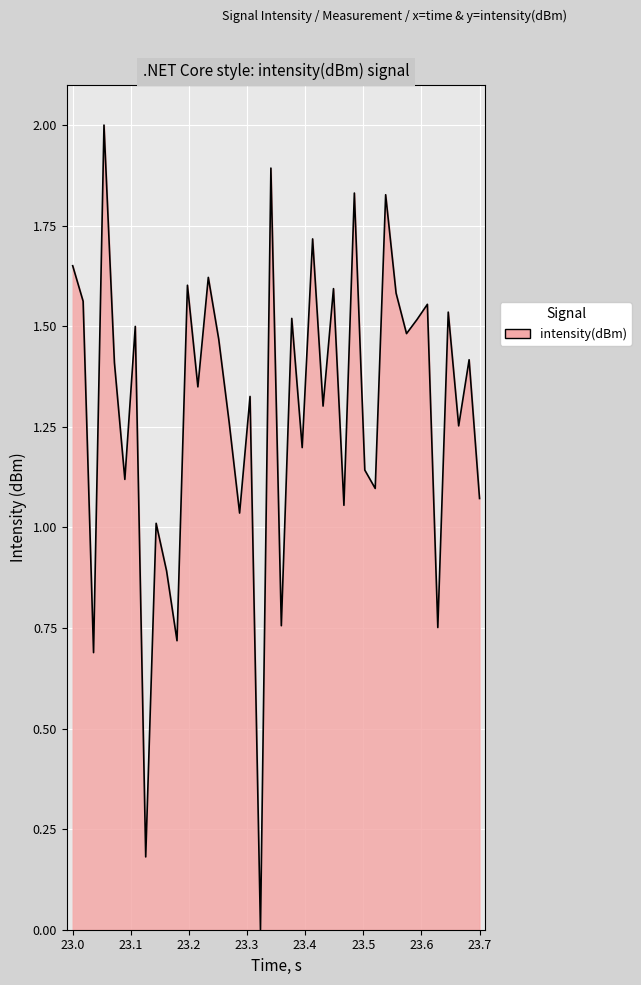

What is the maximum value shown in the chart?

2.0